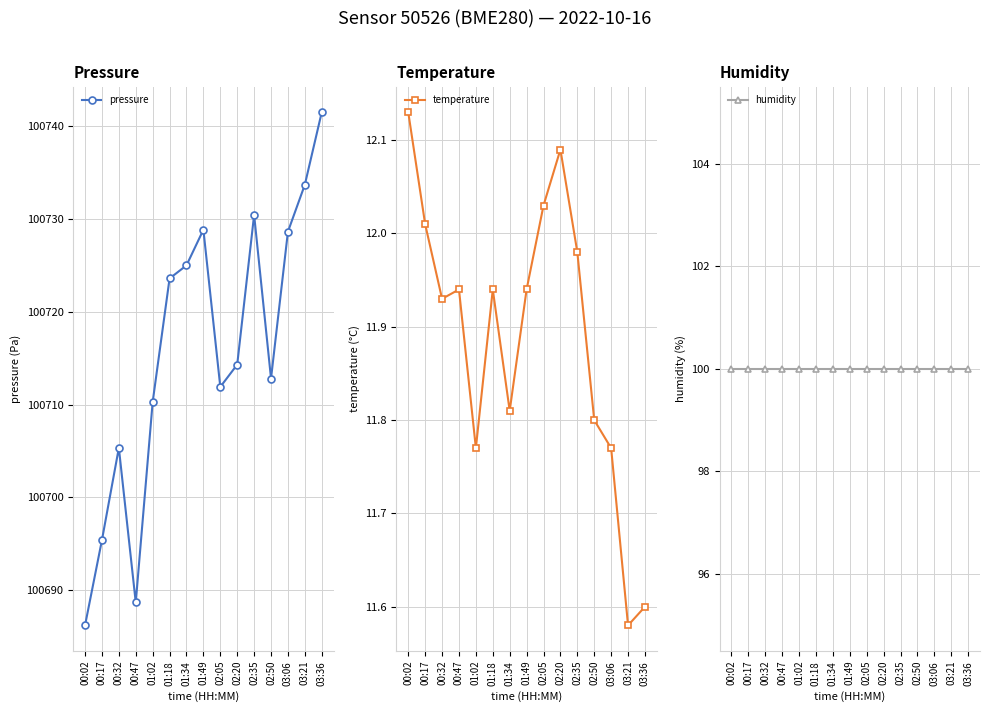

What is the minimum value shown in the chart?

11.6